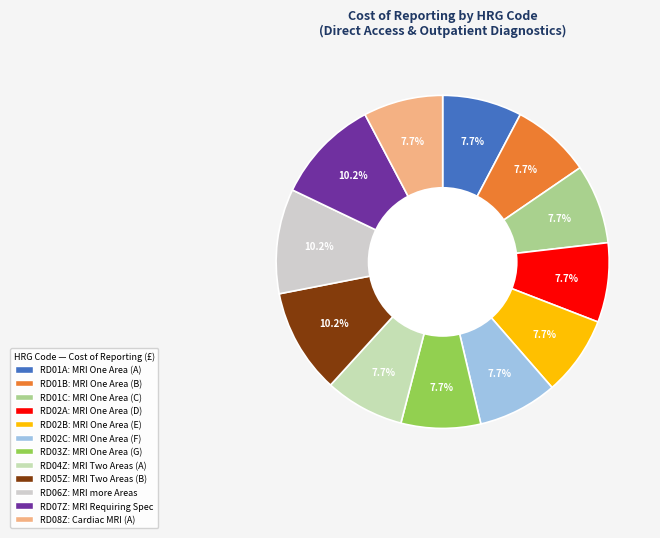

The RD02B slice represents 8% of the pie. True or false?

True